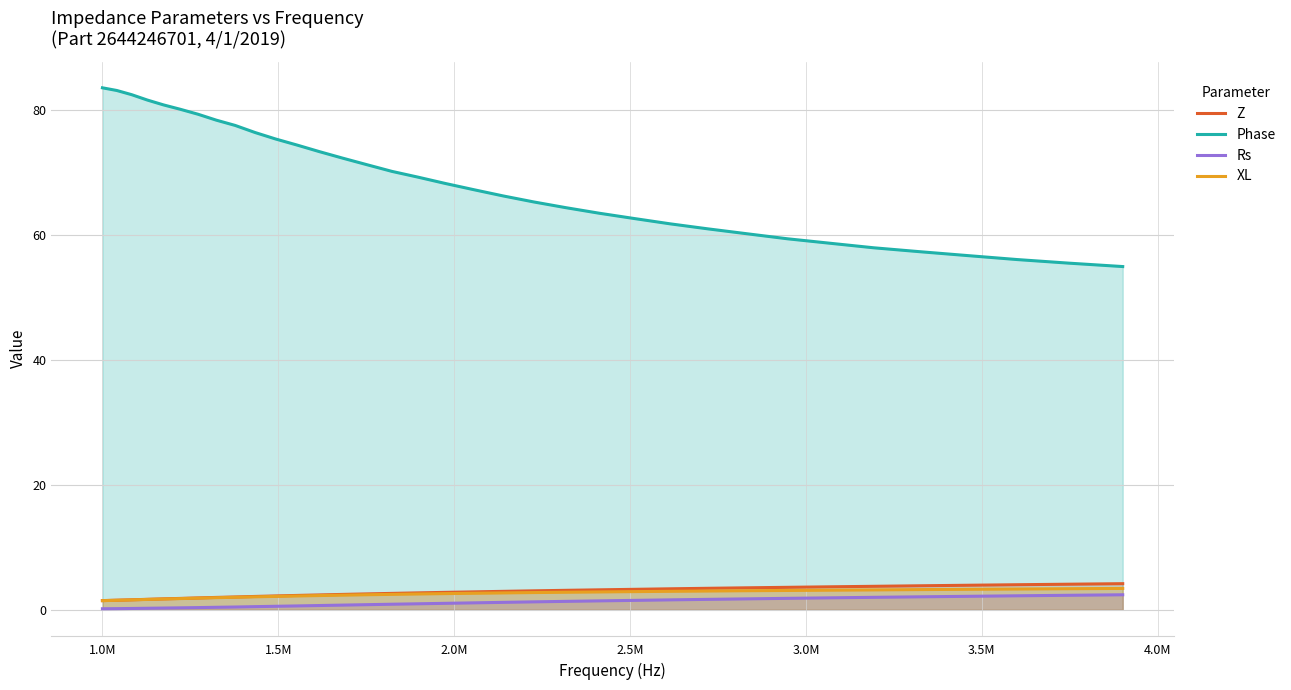

Reading left to right, list all the values displayed in this chart.

Z: 1.5	1.5	1.6	1.7	1.7	1.8	1.9	2.0	2.1	2.1	2.2	2.3	2.4	2.5	2.5	2.6	2.7	2.8	2.9	3.0	3.0	3.1	3.2	3.3	3.4	3.4	3.5	3.6	3.7	3.8	3.8	3.9	4.0	4.1	4.2
Phase: 83.5	83.1	82.4	81.6	80.8	80.1	79.3	78.4	77.5	76.4	75.3	74.4	73.3	72.3	71.2	70.1	69.2	68.2	67.2	66.2	65.3	64.3	63.5	62.6	61.8	61.0	60.2	59.4	58.7	57.9	57.3	56.7	56.0	55.5	54.9
Rs: 0.2	0.2	0.2	0.2	0.3	0.3	0.4	0.4	0.4	0.5	0.6	0.6	0.7	0.7	0.8	0.9	1.0	1.0	1.1	1.2	1.3	1.3	1.4	1.5	1.6	1.7	1.7	1.8	1.9	2.0	2.1	2.2	2.2	2.3	2.4
XL: 1.5	1.5	1.6	1.7	1.7	1.8	1.9	1.9	2.0	2.1	2.1	2.2	2.3	2.3	2.4	2.5	2.5	2.6	2.6	2.7	2.8	2.8	2.9	2.9	3.0	3.0	3.1	3.1	3.1	3.2	3.2	3.3	3.3	3.4	3.4